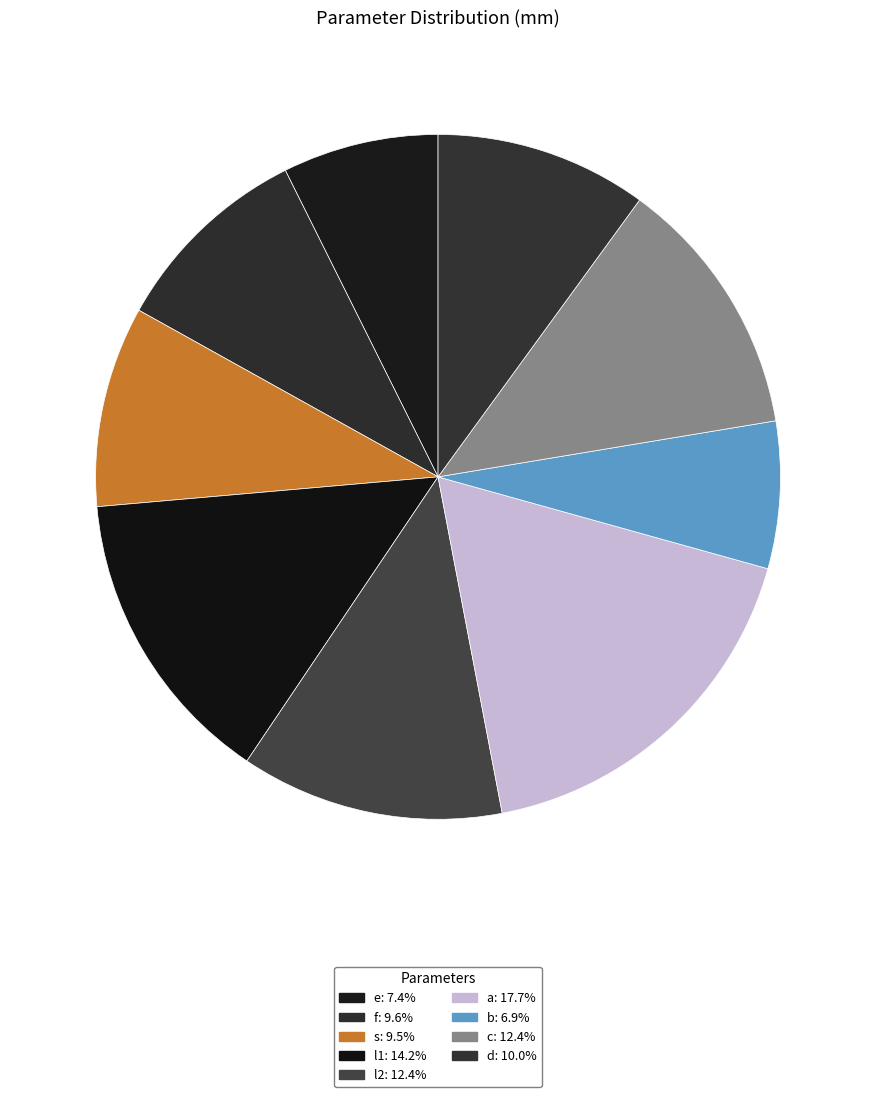

How many segments does this pie chart have?

9